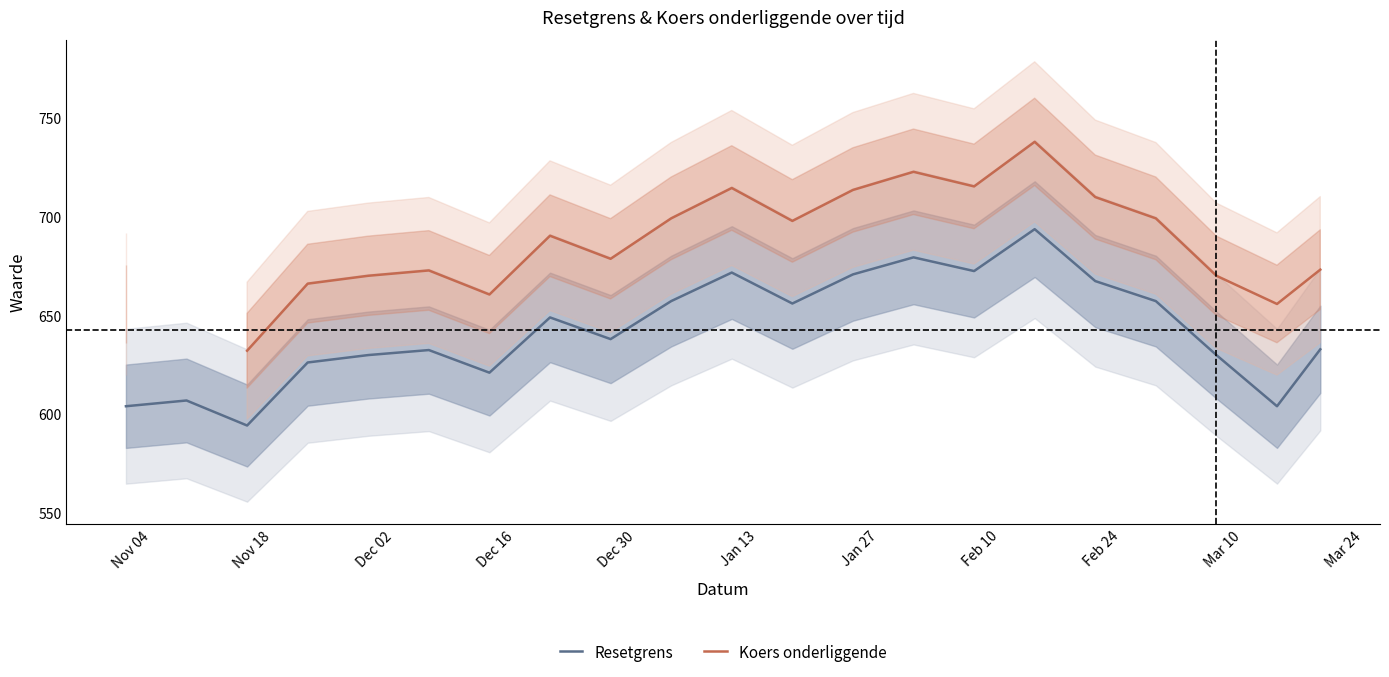

How many positive values does the Koers onderliggende series have?

20